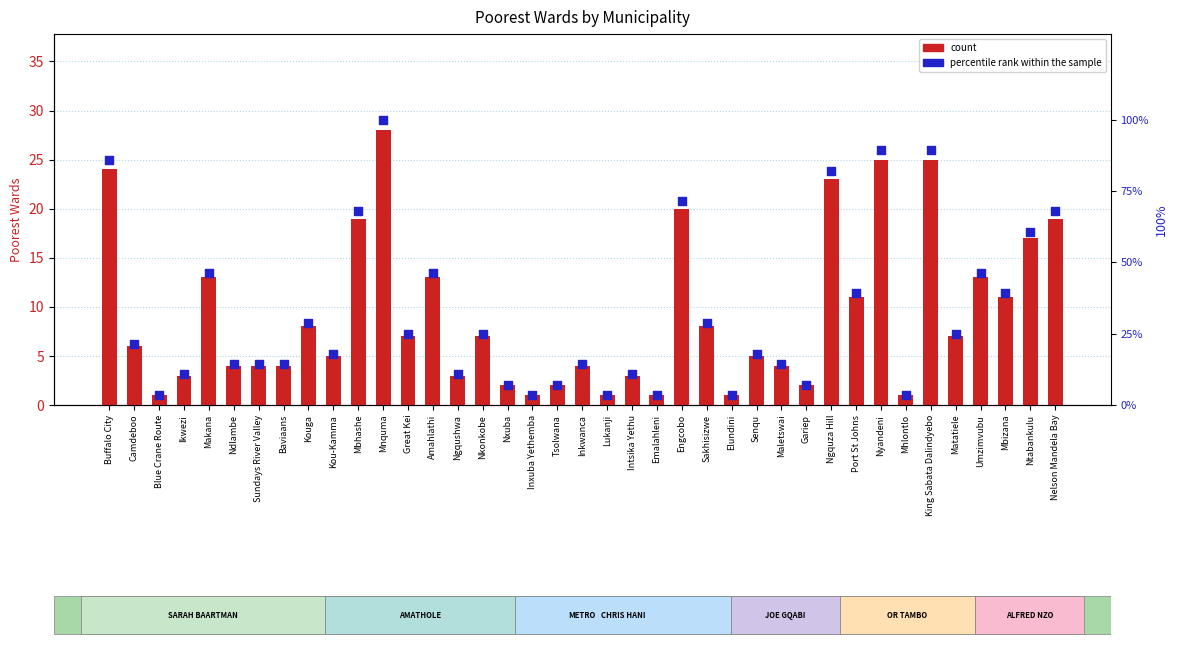

What is the total value across all series at Baviaans?

18.3